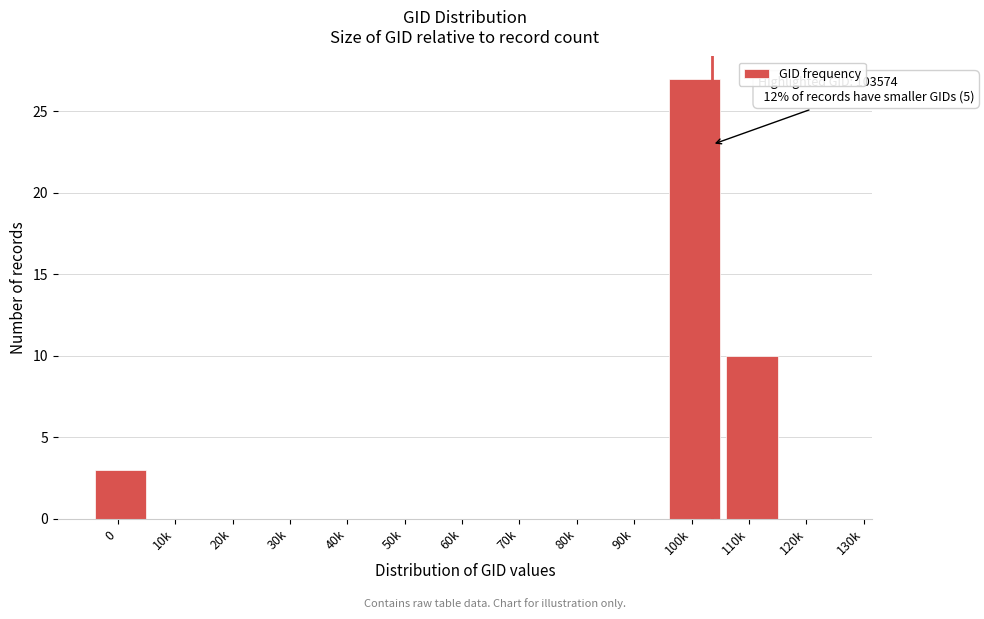

Reading left to right, extract all data points from this chart.

0=3	10k=0	20k=0	30k=0	40k=0	50k=0	60k=0	70k=0	80k=0	90k=0	100k=27	110k=10	120k=0